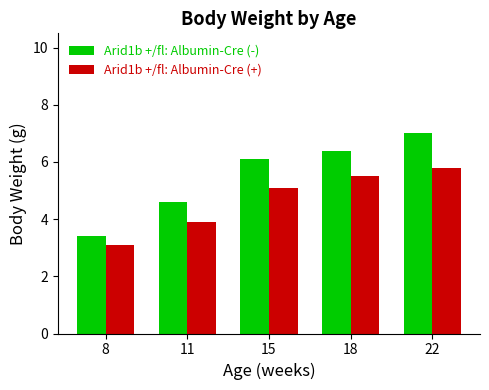

True or false: Arid1b +/fl: Albumin-Cre (-) has a value of 7.0 at 22.

True